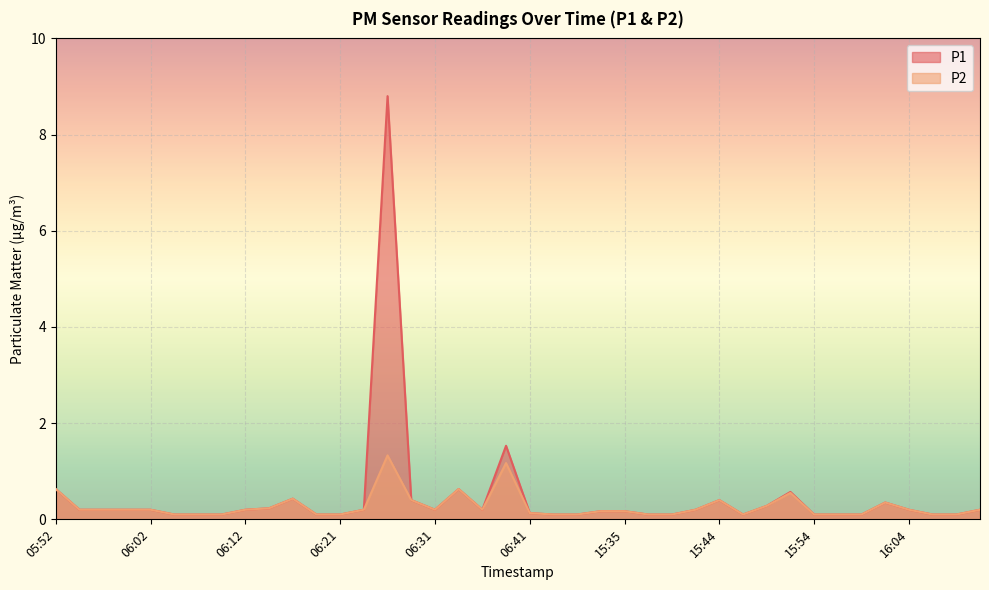

Reading left to right, what are all the values shown in this chart?

P1: 0.6	0.2	0.2	0.2	0.2	0.1	0.1	0.1	0.2	0.2	0.4	0.1	0.1	0.2	8.8	0.4	0.2	0.6	0.2	1.5	0.1	0.1	0.1	0.2	0.2	0.1	0.1	0.2	0.4	0.1	0.3	0.6	0.1	0.1	0.1	0.3	0.2	0.1	0.1	0.2
P2: 0.6	0.2	0.2	0.2	0.2	0.1	0.1	0.1	0.2	0.2	0.4	0.1	0.1	0.2	1.3	0.4	0.2	0.6	0.2	1.2	0.1	0.1	0.1	0.2	0.2	0.1	0.1	0.2	0.4	0.1	0.3	0.6	0.1	0.1	0.1	0.3	0.2	0.1	0.1	0.2